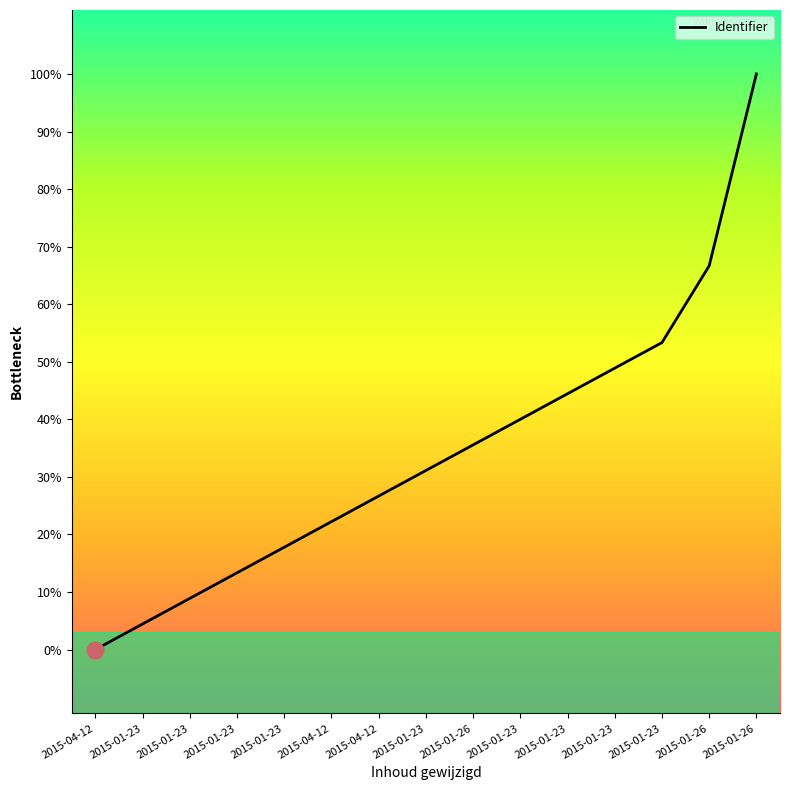

Does the chart display data point markers on the line(s)?

No